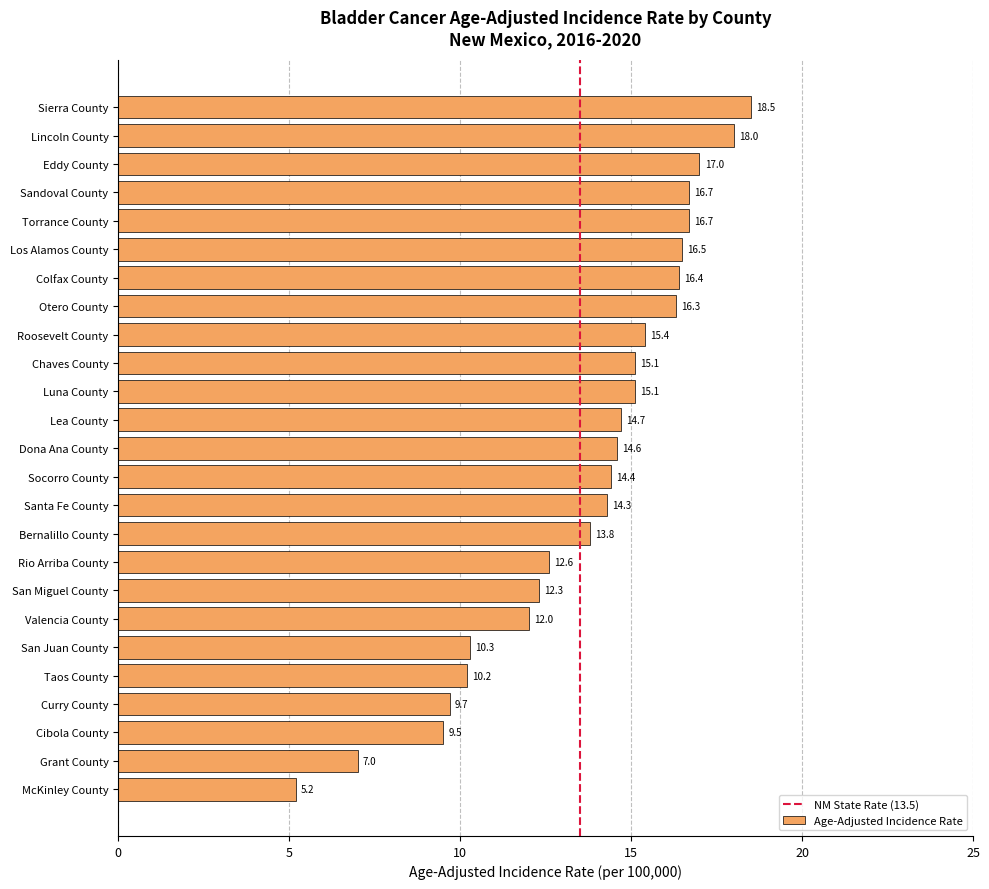

What is the value of the 25th bar from the top?

5.2